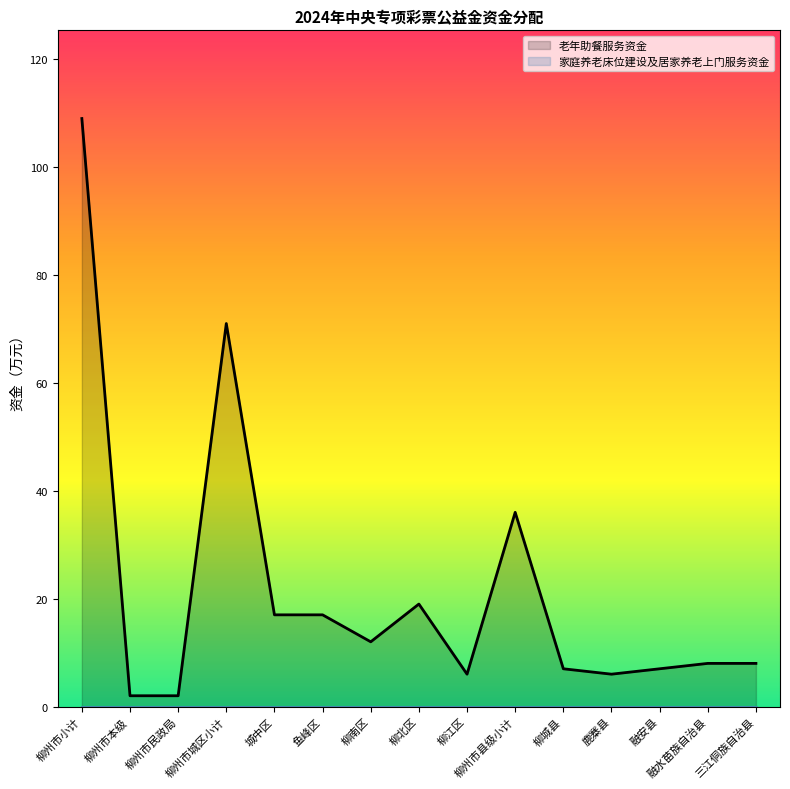

At which category does the data reach its first local valley?

柳南区